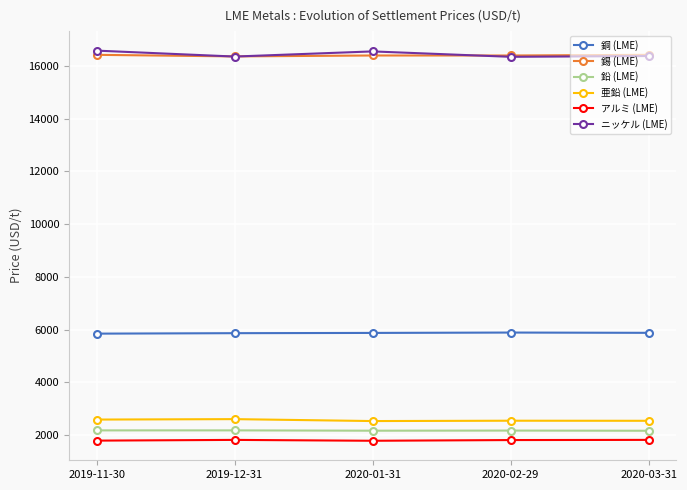

The value of 銅 (LME) at 2019-11-30 is 5846.0. True or false?

True